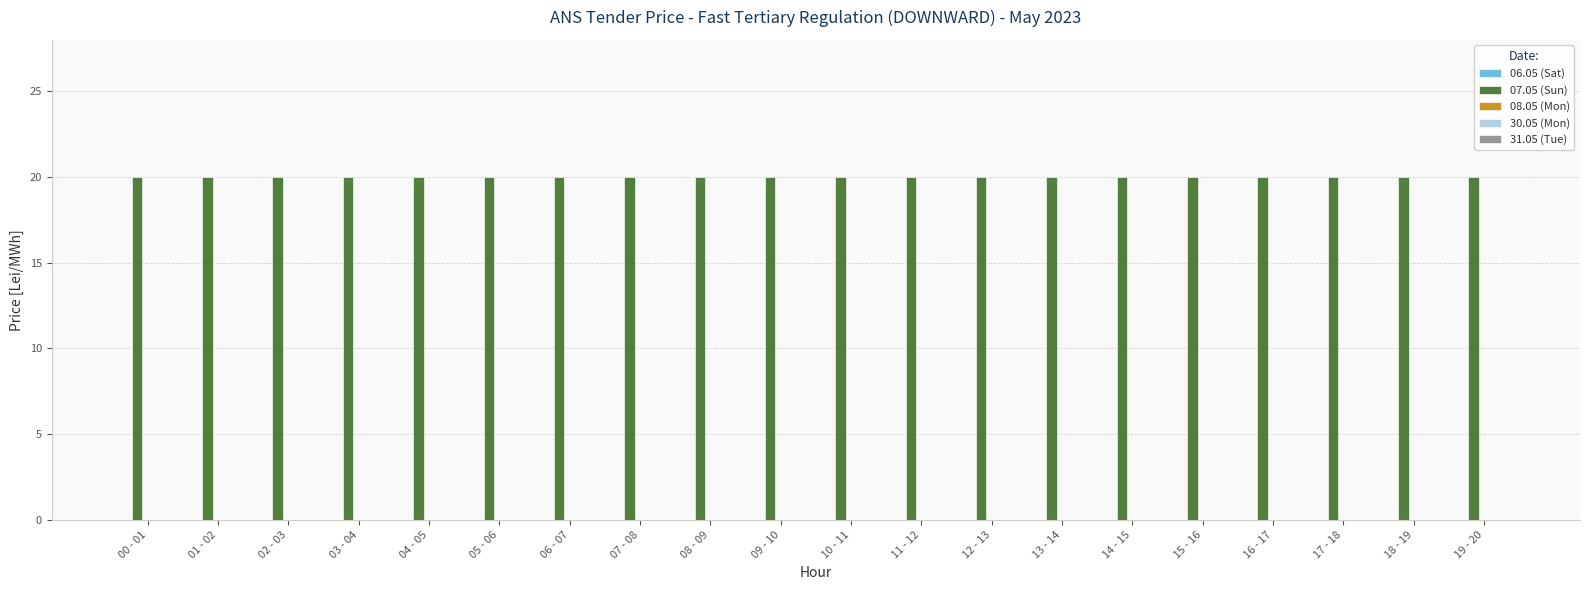

Reading right to left, extract all data points from this chart.

06.05 (Sat): 19 - 20=0	18 - 19=0	17 - 18=0	16 - 17=0	15 - 16=0	14 - 15=0	13 - 14=0	12 - 13=0	11 - 12=0	10 - 11=0	09 - 10=0	08 - 09=0	07 - 08=0	06 - 07=0	05 - 06=0	04 - 05=0	03 - 04=0	02 - 03=0	01 - 02=0	00 - 01=0
07.05 (Sun): 19 - 20=20	18 - 19=20	17 - 18=20	16 - 17=20	15 - 16=20	14 - 15=20	13 - 14=20	12 - 13=20	11 - 12=20	10 - 11=20	09 - 10=20	08 - 09=20	07 - 08=20	06 - 07=20	05 - 06=20	04 - 05=20	03 - 04=20	02 - 03=20	01 - 02=20	00 - 01=20
08.05 (Mon): 19 - 20=0	18 - 19=0	17 - 18=0	16 - 17=0	15 - 16=0	14 - 15=0	13 - 14=0	12 - 13=0	11 - 12=0	10 - 11=0	09 - 10=0	08 - 09=0	07 - 08=0	06 - 07=0	05 - 06=0	04 - 05=0	03 - 04=0	02 - 03=0	01 - 02=0	00 - 01=0
30.05 (Mon): 19 - 20=0	18 - 19=0	17 - 18=0	16 - 17=0	15 - 16=0	14 - 15=0	13 - 14=0	12 - 13=0	11 - 12=0	10 - 11=0	09 - 10=0	08 - 09=0	07 - 08=0	06 - 07=0	05 - 06=0	04 - 05=0	03 - 04=0	02 - 03=0	01 - 02=0	00 - 01=0
31.05 (Tue): 19 - 20=0	18 - 19=0	17 - 18=0	16 - 17=0	15 - 16=0	14 - 15=0	13 - 14=0	12 - 13=0	11 - 12=0	10 - 11=0	09 - 10=0	08 - 09=0	07 - 08=0	06 - 07=0	05 - 06=0	04 - 05=0	03 - 04=0	02 - 03=0	01 - 02=0	00 - 01=0